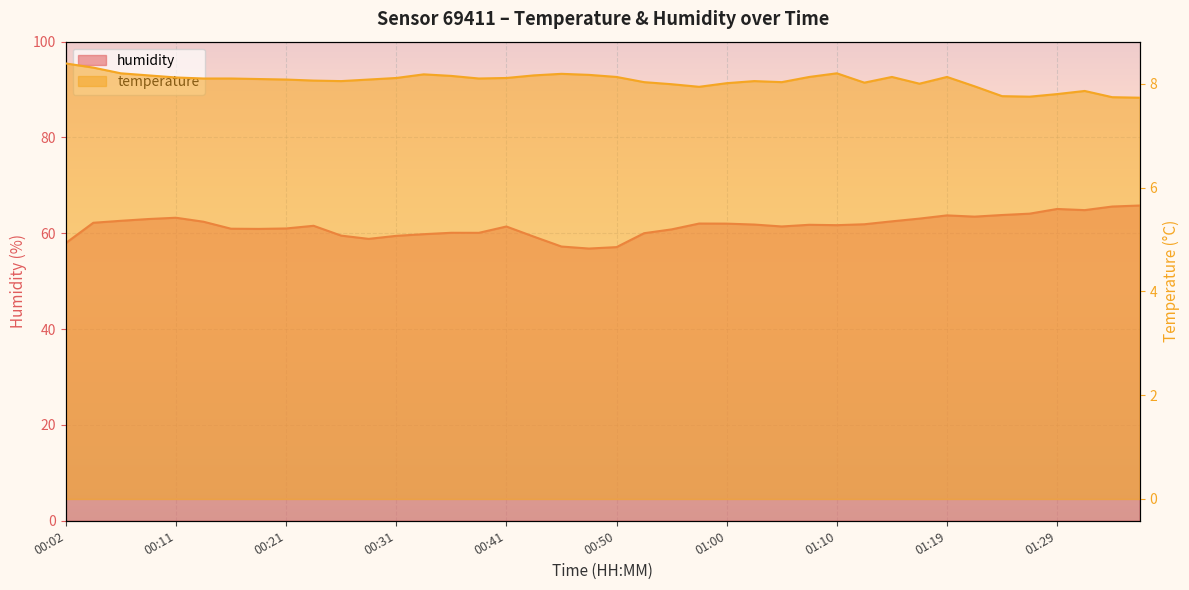

What is the difference between the maximum and minimum values in the temperature series?

0.7